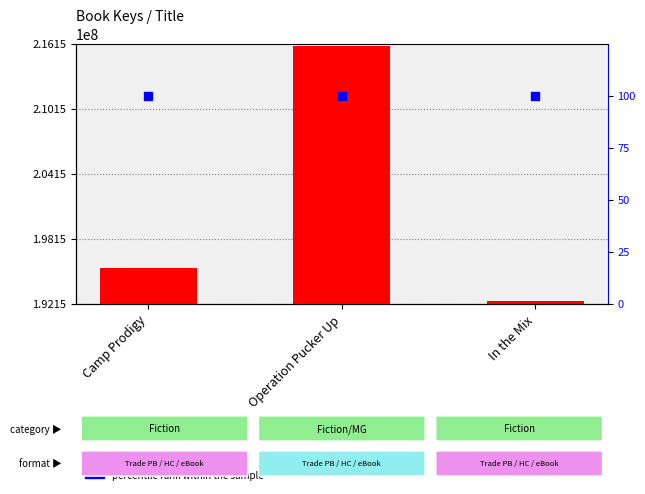

What are all the series names shown in the legend?

Key, percentile rank within the sample